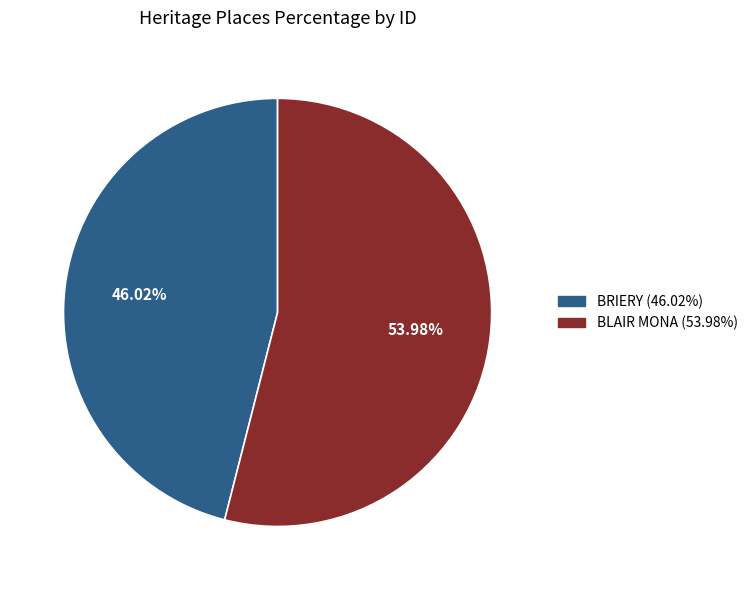

To the nearest percent, what is the combined percentage of BRIERY and BLAIR MONA?

100%